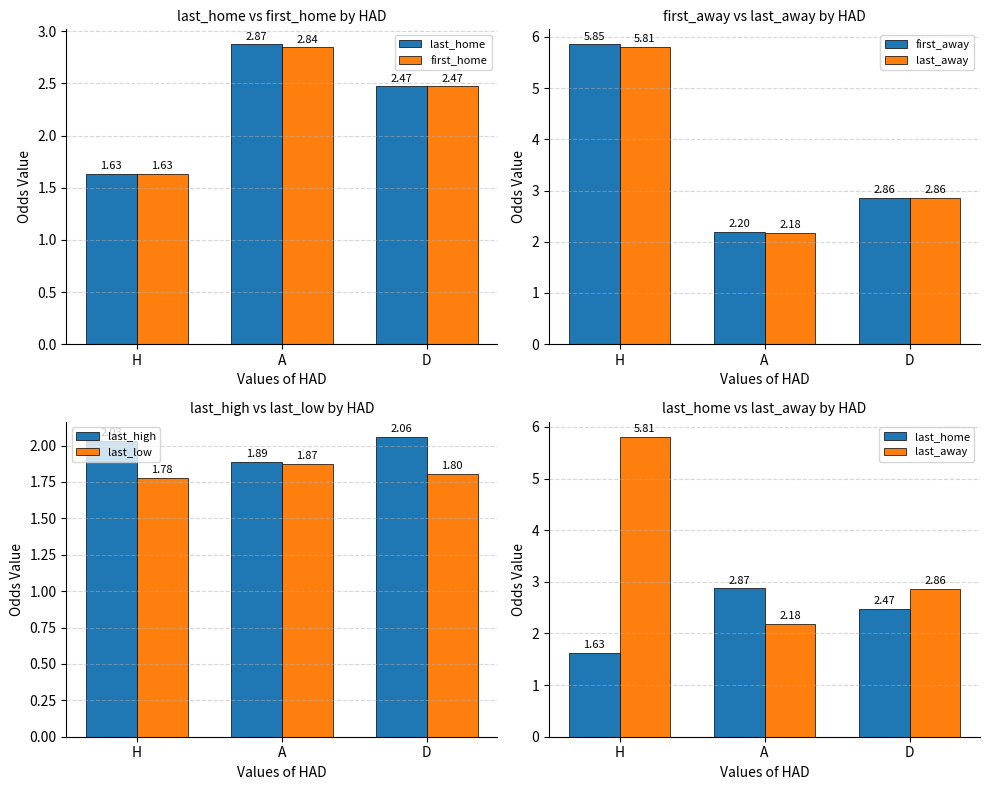

Reading right to left, extract all data points from this chart.

last_home: D=2.5	A=2.9	H=1.6
first_home: D=2.5	A=2.8	H=1.6
first_away: D=2.9	A=2.2	H=5.9
last_away: D=2.9	A=2.2	H=5.8
last_high: D=2.1	A=1.9	H=2.0
last_low: D=1.8	A=1.9	H=1.8